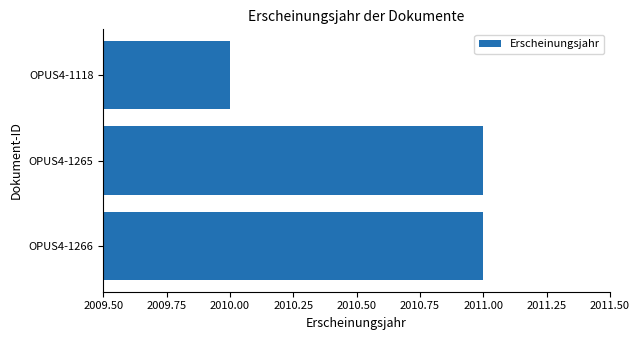

What is the difference between the maximum and minimum values?

1